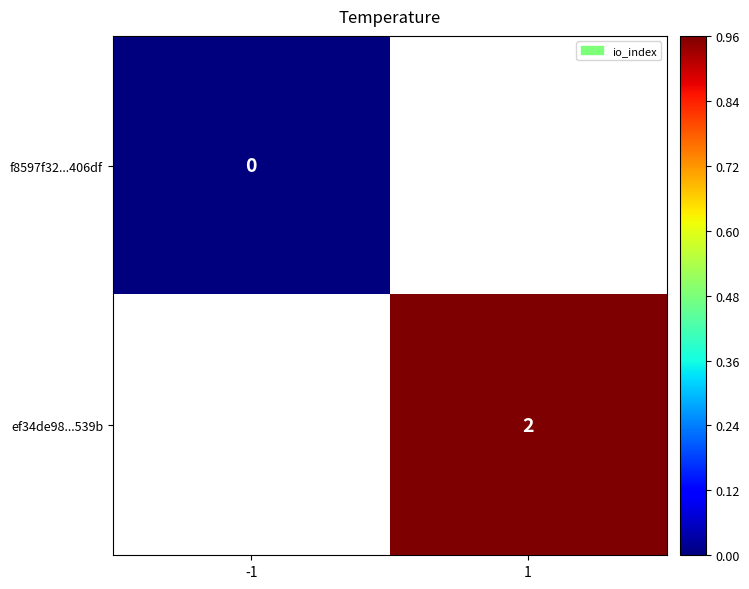

True or false: ef34de98...539b has a value of 2 at 1.

True